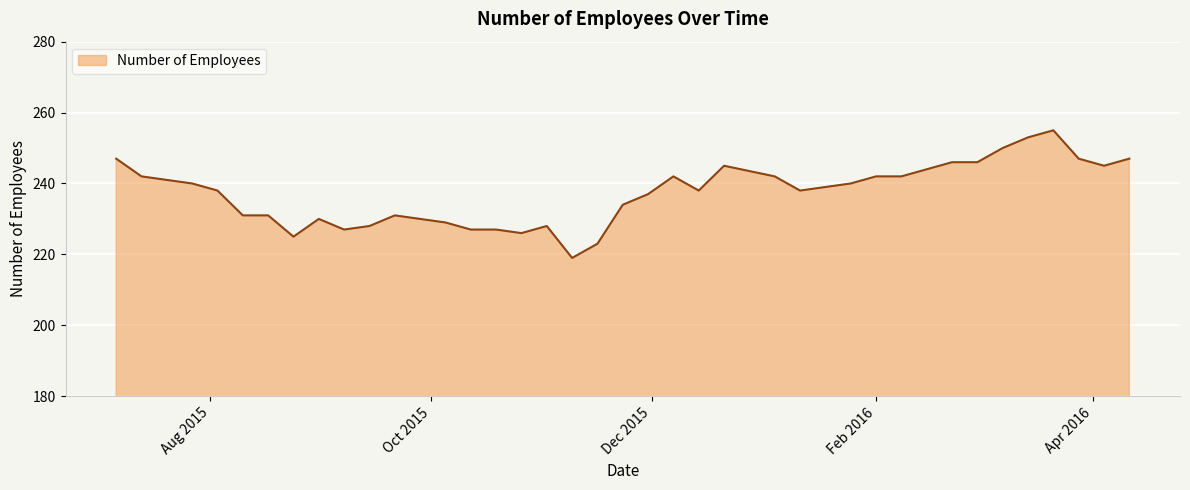

What is the average value?

237